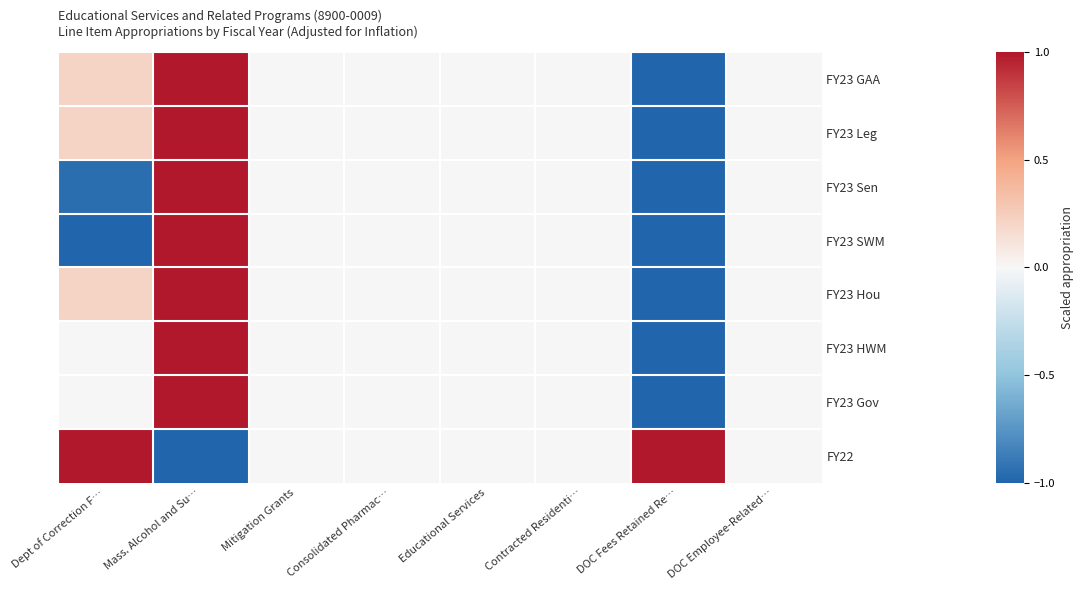

Reading left to right, list all the values displayed in this chart.

FY23 GAA: Dept of Correction F…=0.2	Mass. Alcohol and Su…=1.0	Mitigation Grants=0.0	Consolidated Pharmac…=0.0	Educational Services=0.0	Contracted Residenti…=0.0	DOC Fees Retained Re…=-1.0	DOC Employee-Related…=0.0
FY23 Leg: Dept of Correction F…=0.2	Mass. Alcohol and Su…=1.0	Mitigation Grants=0.0	Consolidated Pharmac…=0.0	Educational Services=0.0	Contracted Residenti…=0.0	DOC Fees Retained Re…=-1.0	DOC Employee-Related…=0.0
FY23 Sen: Dept of Correction F…=-1.0	Mass. Alcohol and Su…=1.0	Mitigation Grants=0.0	Consolidated Pharmac…=0.0	Educational Services=0.0	Contracted Residenti…=0.0	DOC Fees Retained Re…=-1.0	DOC Employee-Related…=0.0
FY23 SWM: Dept of Correction F…=-1.0	Mass. Alcohol and Su…=1.0	Mitigation Grants=0.0	Consolidated Pharmac…=0.0	Educational Services=0.0	Contracted Residenti…=0.0	DOC Fees Retained Re…=-1.0	DOC Employee-Related…=0.0
FY23 Hou: Dept of Correction F…=0.2	Mass. Alcohol and Su…=1.0	Mitigation Grants=0.0	Consolidated Pharmac…=0.0	Educational Services=0.0	Contracted Residenti…=0.0	DOC Fees Retained Re…=-1.0	DOC Employee-Related…=0.0
FY23 HWM: Dept of Correction F…=0.0	Mass. Alcohol and Su…=1.0	Mitigation Grants=0.0	Consolidated Pharmac…=0.0	Educational Services=0.0	Contracted Residenti…=0.0	DOC Fees Retained Re…=-1.0	DOC Employee-Related…=0.0
FY23 Gov: Dept of Correction F…=0.0	Mass. Alcohol and Su…=1.0	Mitigation Grants=0.0	Consolidated Pharmac…=0.0	Educational Services=0.0	Contracted Residenti…=0.0	DOC Fees Retained Re…=-1.0	DOC Employee-Related…=0.0
FY22: Dept of Correction F…=1.0	Mass. Alcohol and Su…=-1.0	Mitigation Grants=0.0	Consolidated Pharmac…=0.0	Educational Services=0.0	Contracted Residenti…=0.0	DOC Fees Retained Re…=1.0	DOC Employee-Related…=0.0